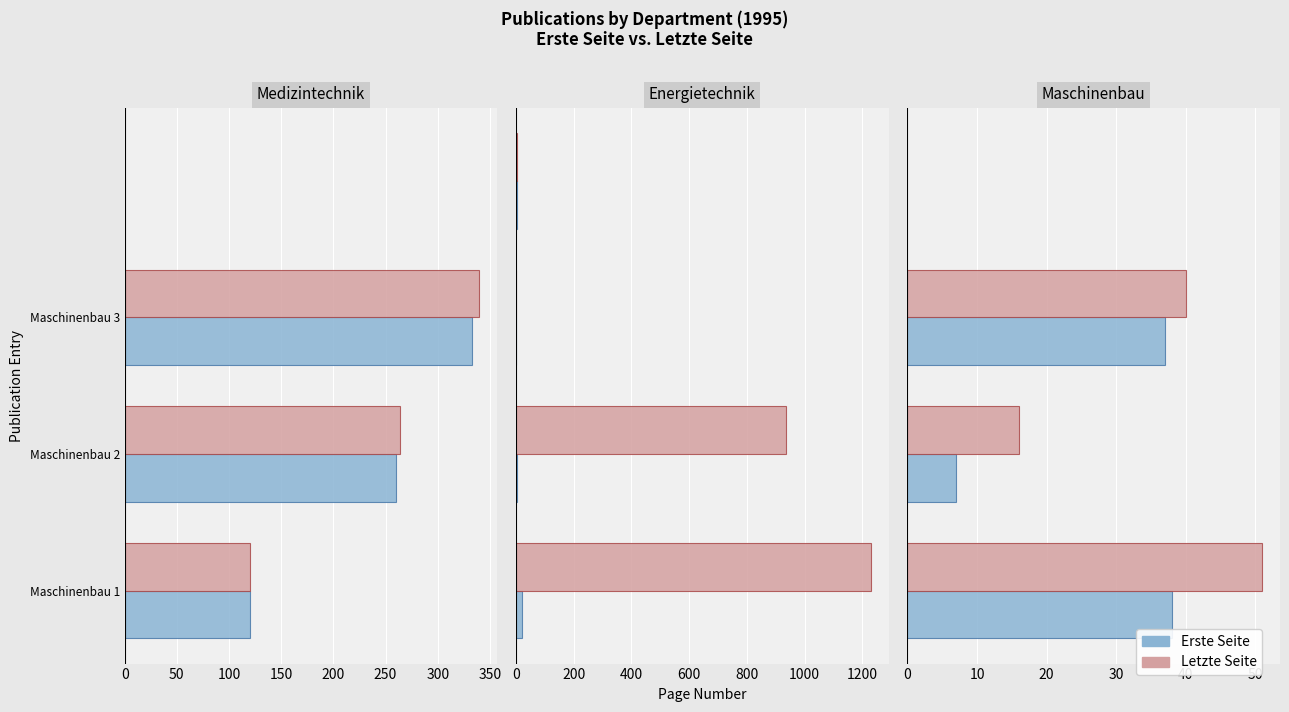

What is the total value across all series at Maschinenbau 1?

89